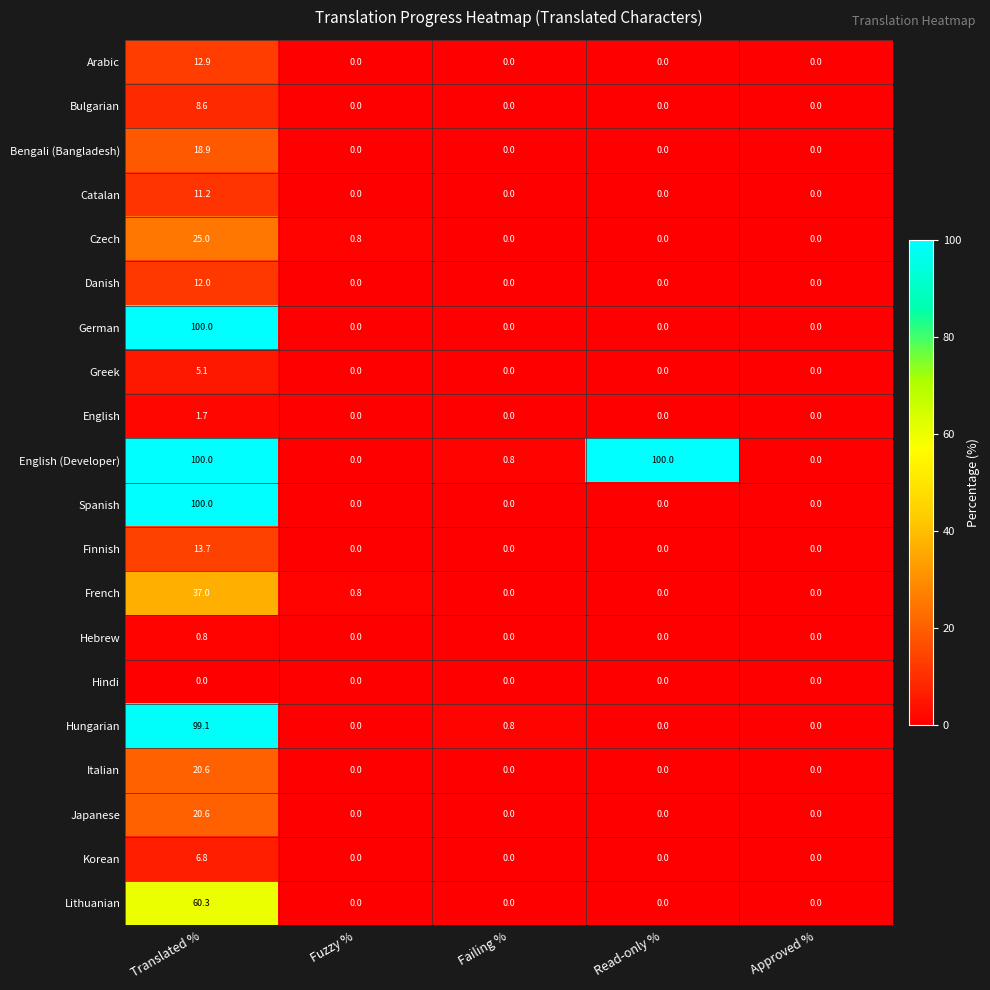

The value of English (Developer) at Fuzzy % is 0.0. True or false?

True